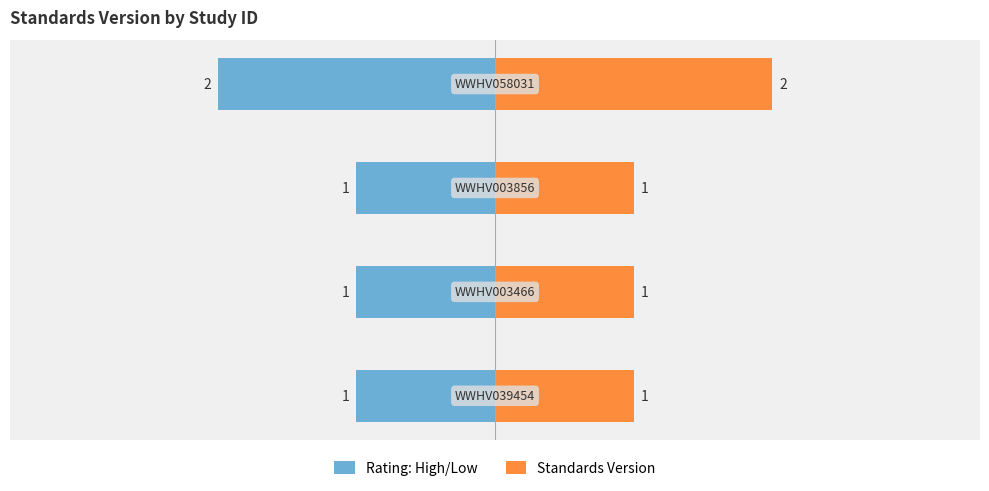

How many bars are there in each group?

2